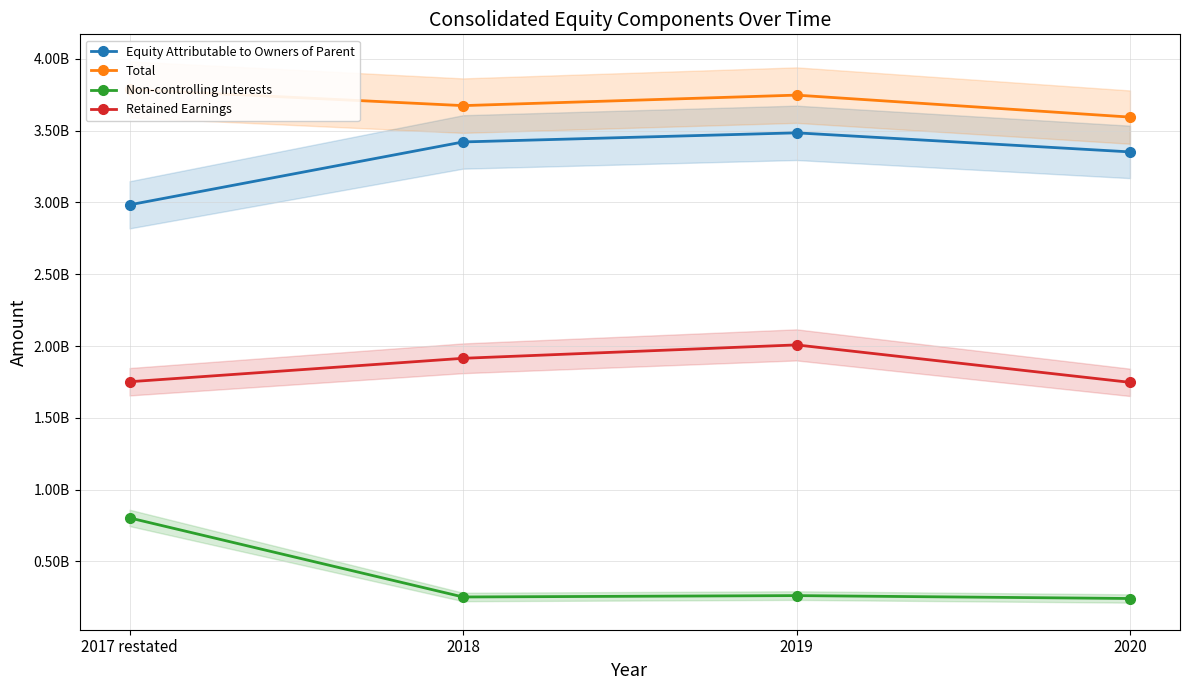

What is the difference between the highest and lowest values at 2018?

3421228519